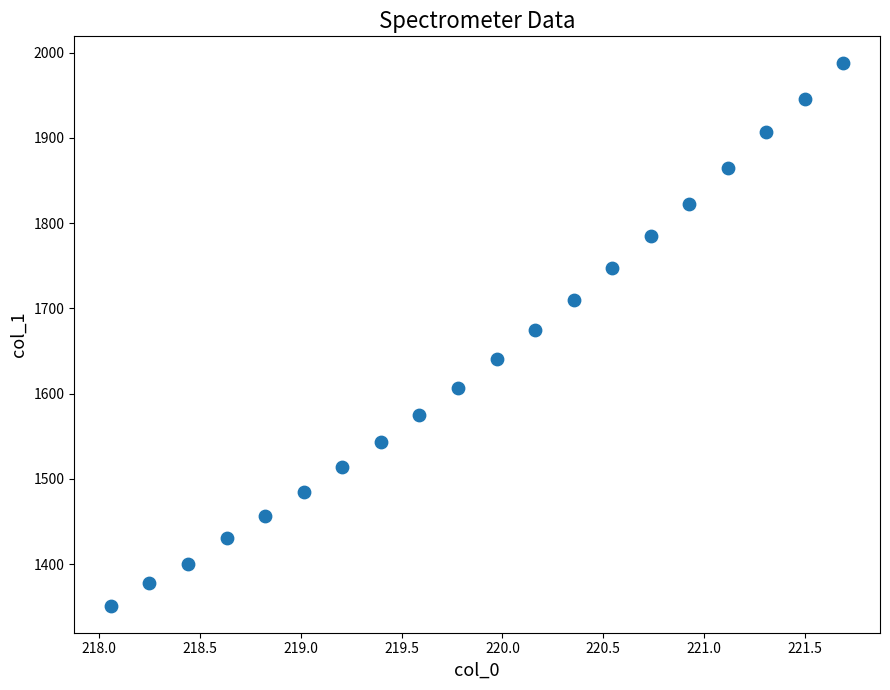

What is the range of Y values (max minus min)?

635.8